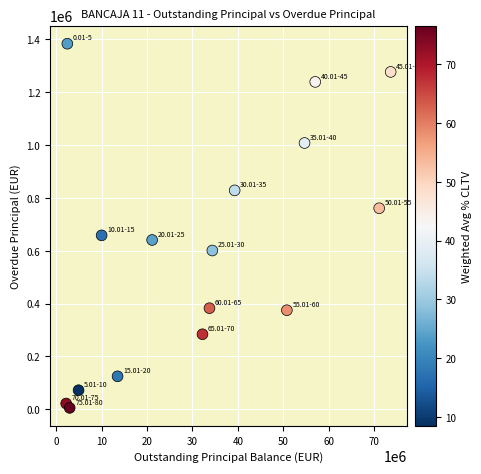

What Y value in the scatter plot is closest to 694556?

658370.9